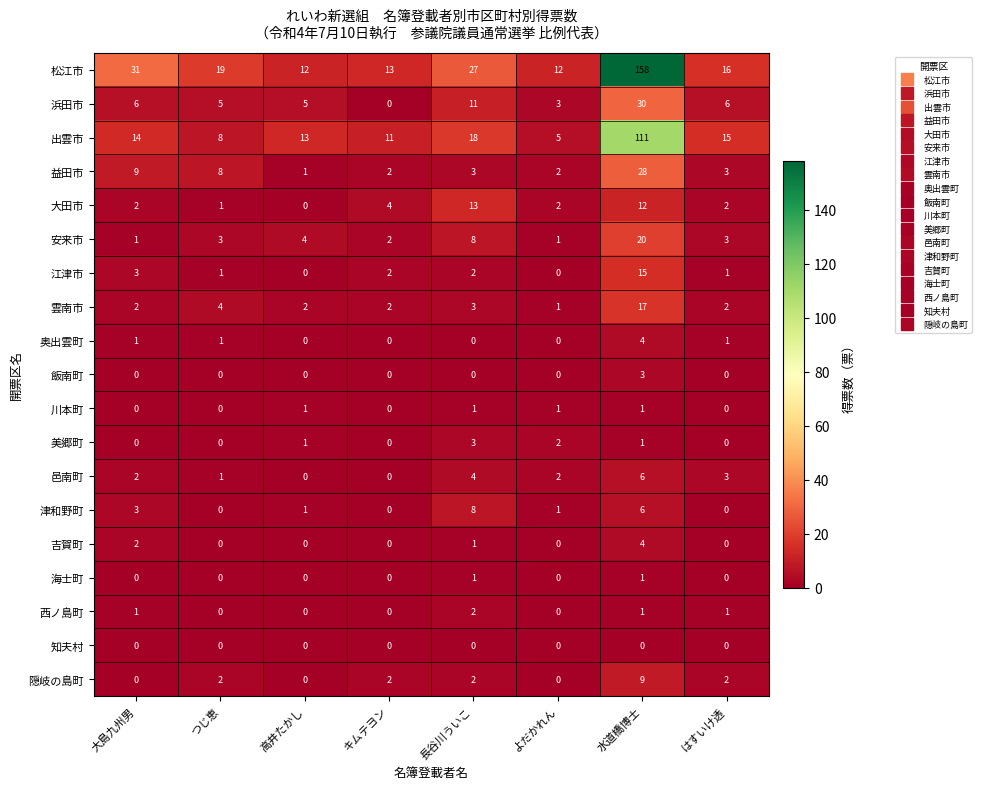

What is the total value across all series at 水道橋博士?

427